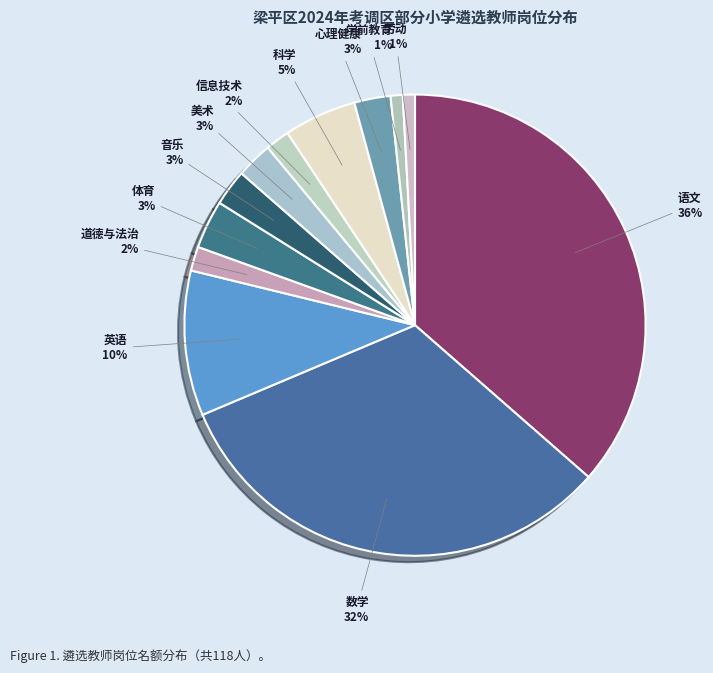

How many slices are in this pie chart?

12